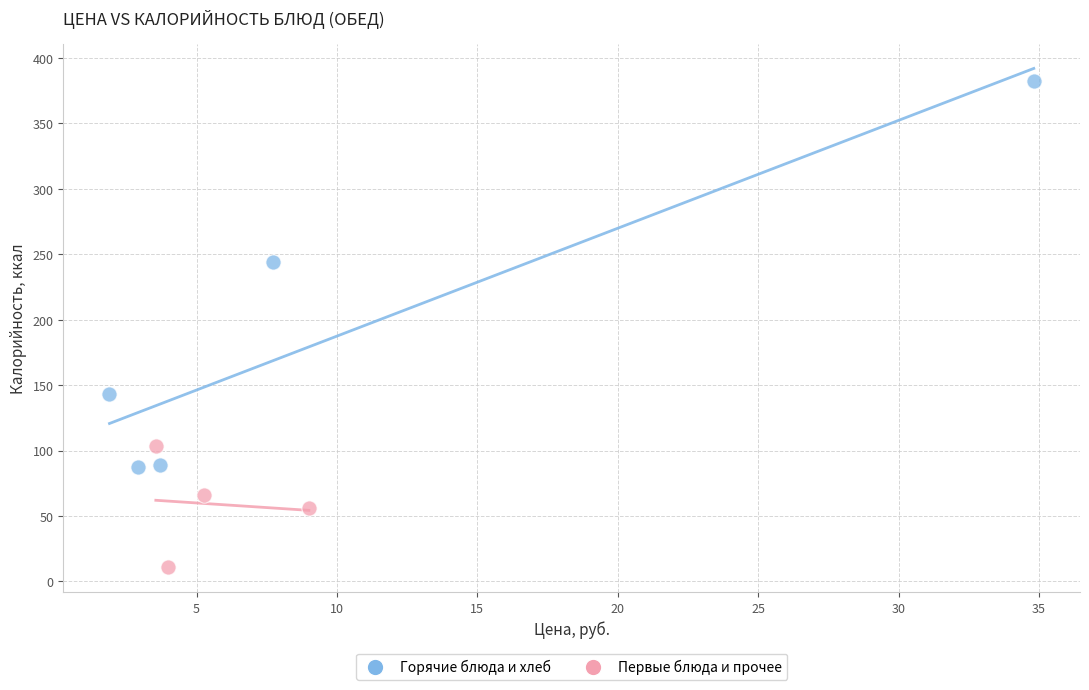

Which series contains the lowest Y value?

Первые блюда и прочее